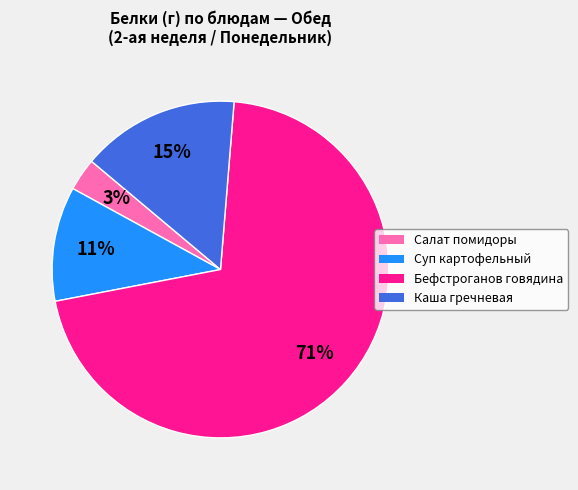

Is there a majority slice in this chart?

Yes